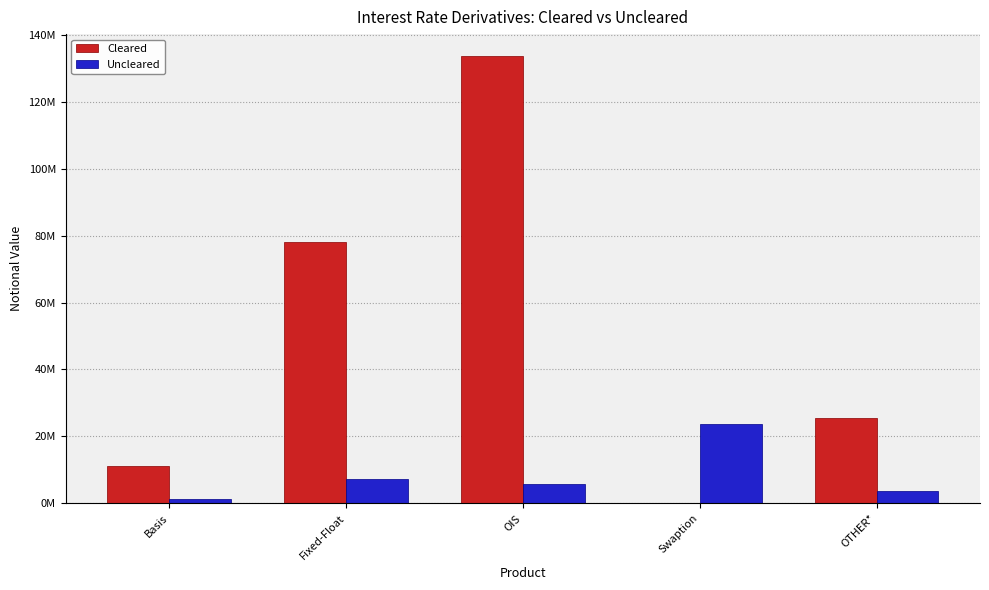

What is the maximum value shown in the chart?

133464329